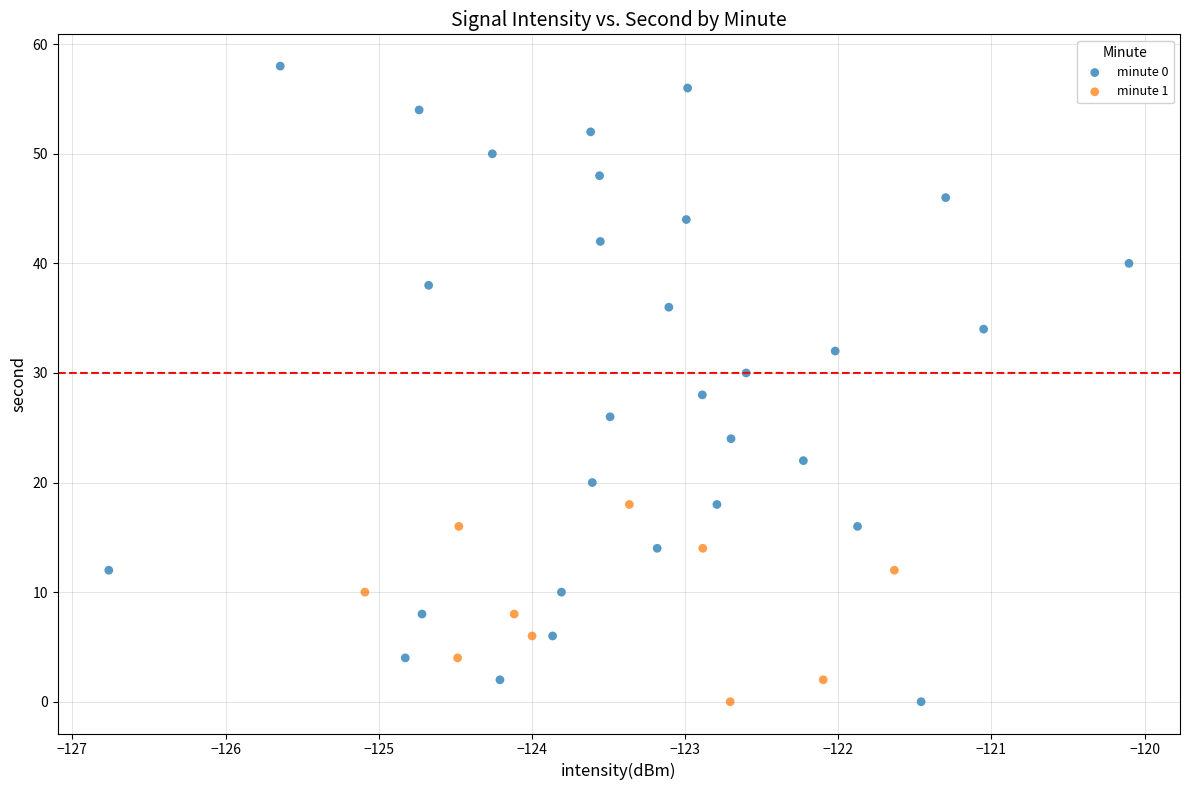

Which series contains the highest Y value?

minute 0